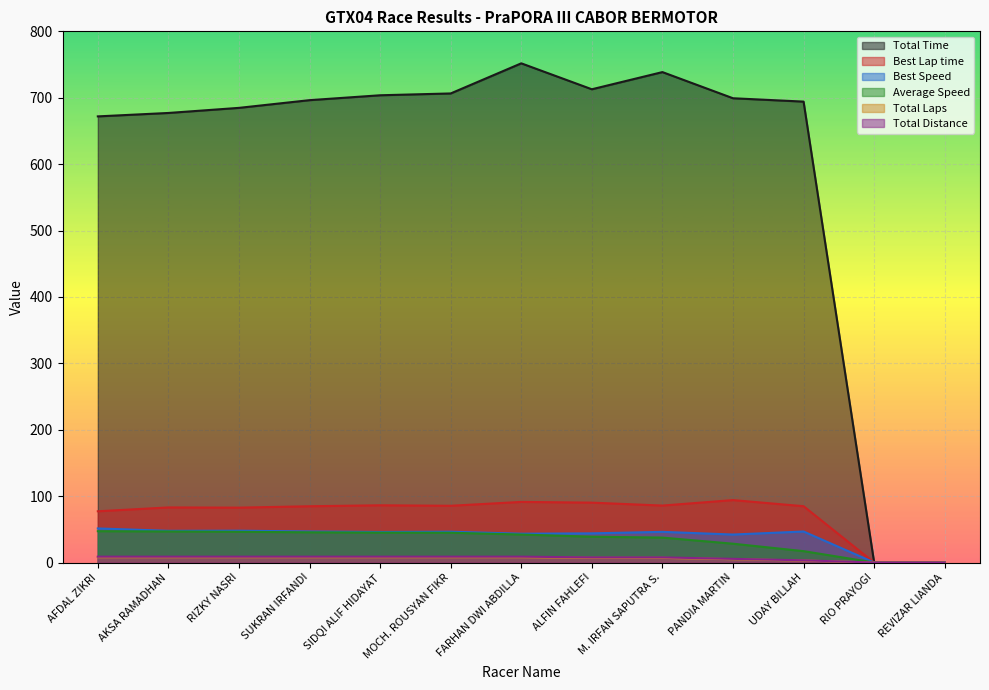

List the labels in order of Total Time value, smallest first.

RIO PRAYOGI, REVIZAR LIANDA, AFDAL ZIKRI, AKSA RAMADHAN, RIZKY NASRI, UDAY BILLAH, SUKRAN IRFANDI, PANDIA MARTIN, SIDQI ALIF HIDAYAT, MOCH. ROUSYAN FIKR, ALFIN FAHLEFI, M. IRFAN SAPUTRA S., FARHAN DWI ABDILLA